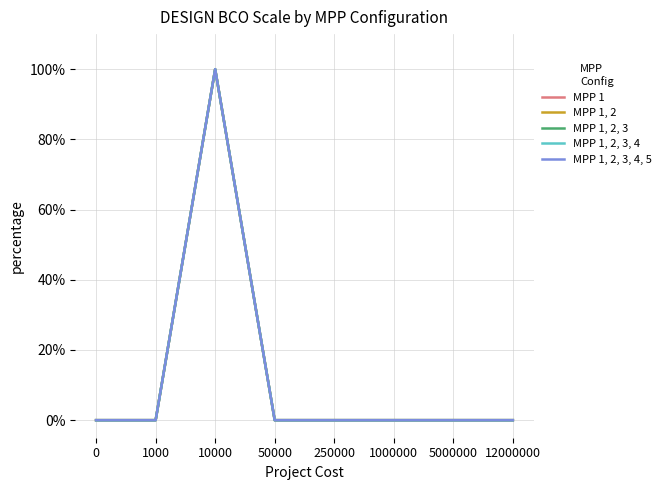

How many lines are shown in the chart?

5